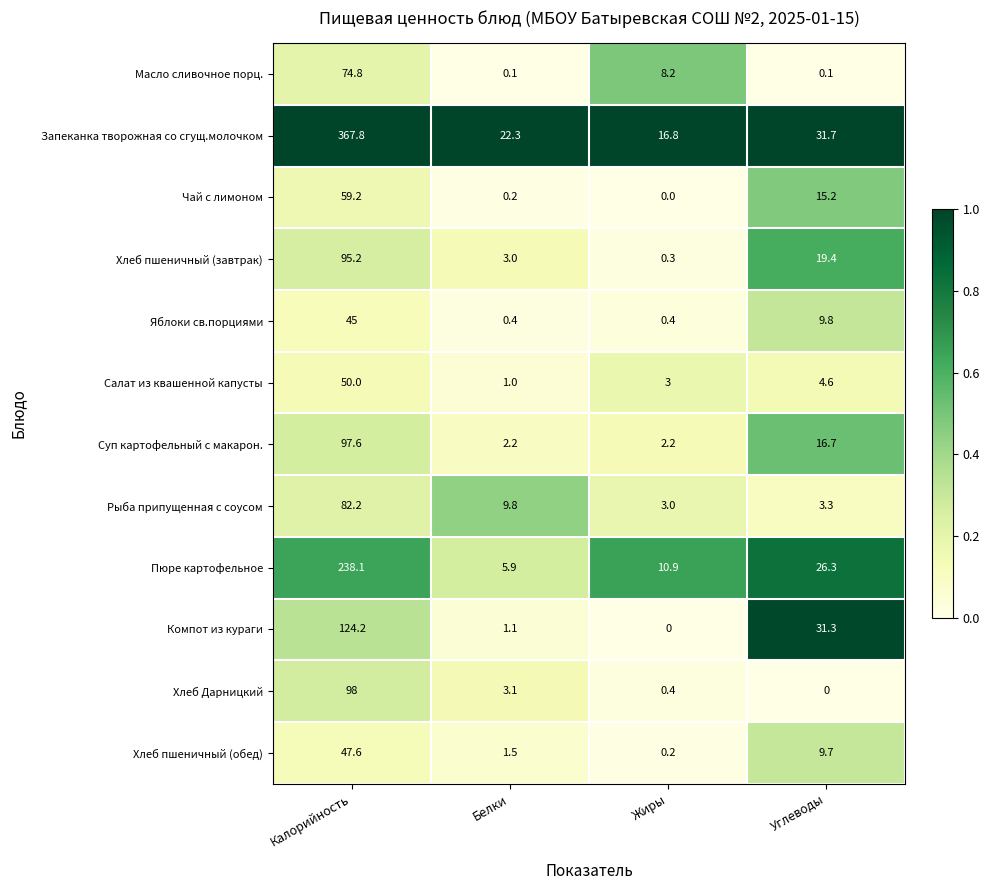

The value of Рыба припущенная с соусом at Жиры is 1.1. True or false?

False